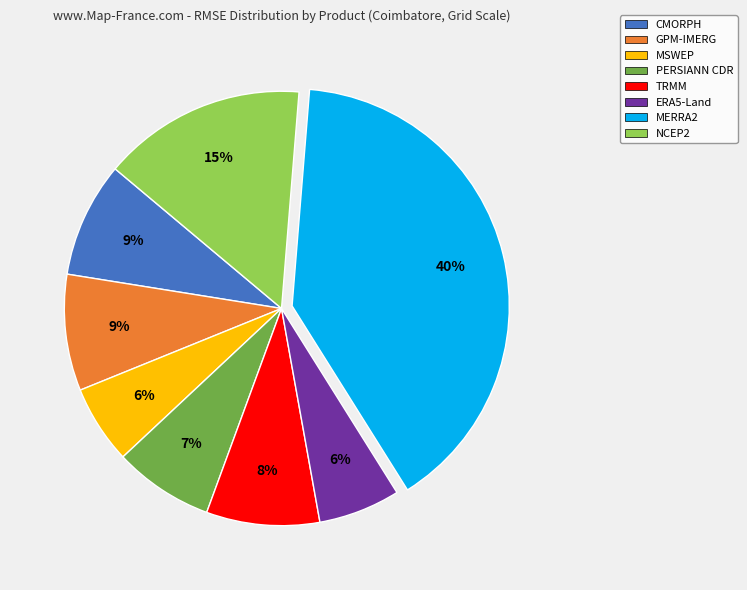

Count the number of slices in the pie.

8